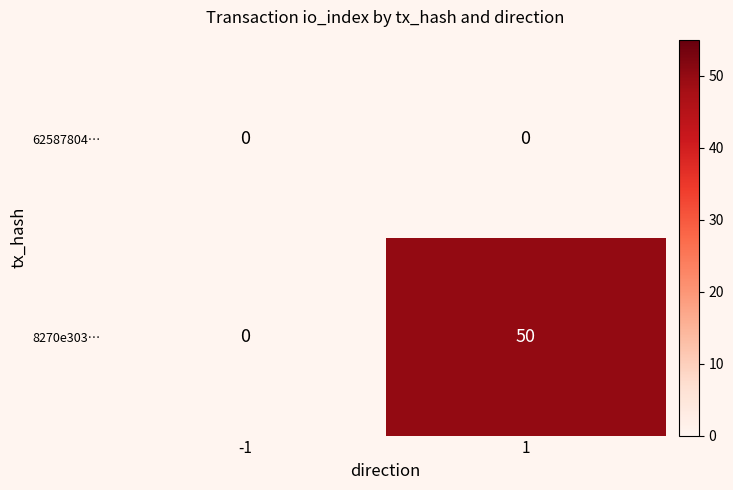

At which category is the sum across all series the highest?

1